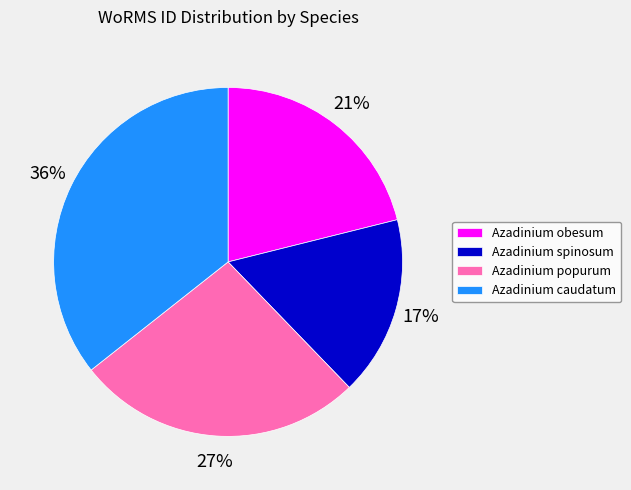

To the nearest percent, what percentage of the pie is Azadinium popurum?

27%